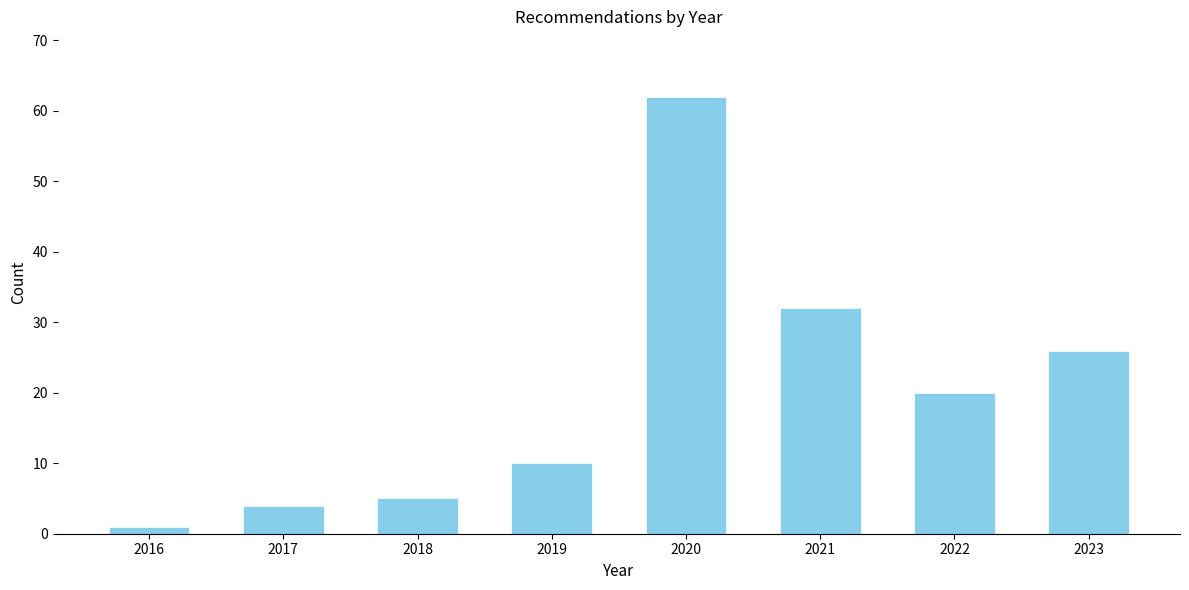

Reading right to left, transcribe all the data shown in this chart.

26	20	32	62	10	5	4	1